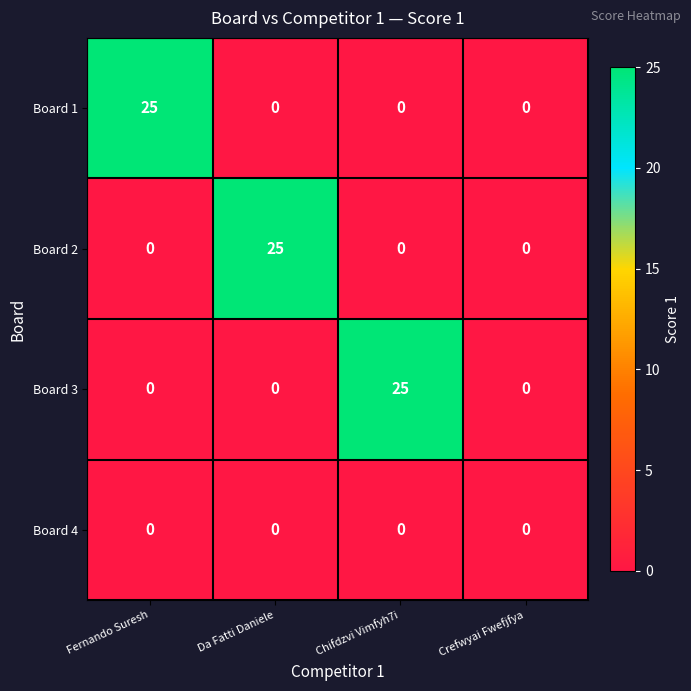

The Board 1 series shows 0 at Chifdzvi Vimfyh7i. True or false?

True